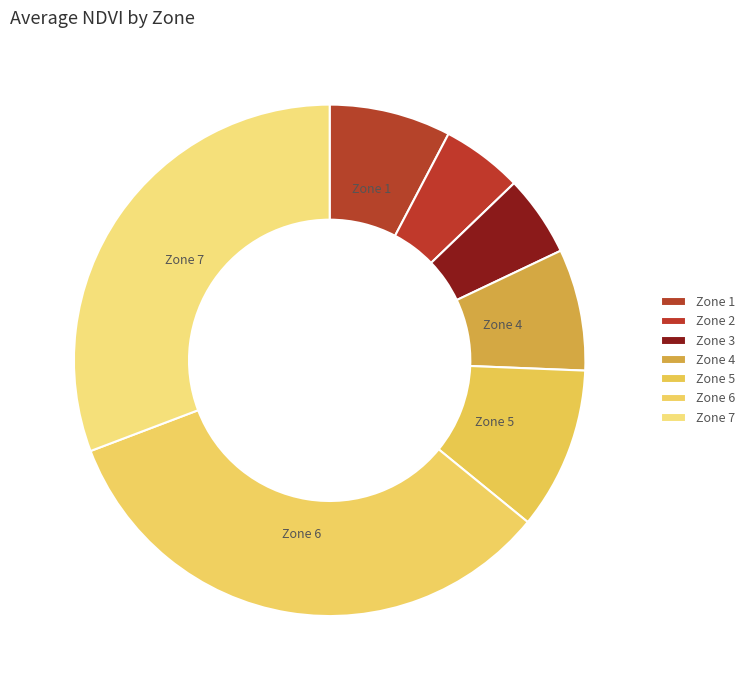

True or false: Zone 7 accounts for 31% of the total.

True